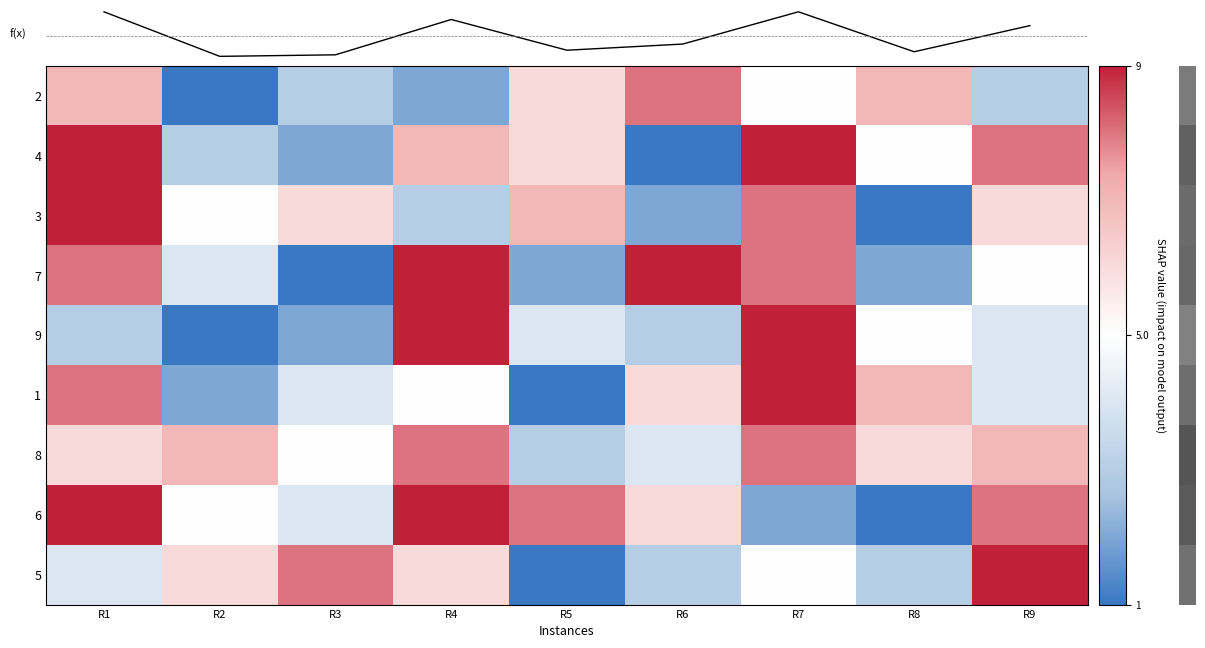

Reading left to right, transcribe all the data shown in this chart.

2: R1=7	R2=1	R3=3	R4=2	R5=6	R6=8	R7=5	R8=7	R9=3
4: R1=9	R2=3	R3=2	R4=7	R5=6	R6=1	R7=9	R8=5	R9=8
3: R1=9	R2=5	R3=6	R4=3	R5=7	R6=2	R7=8	R8=1	R9=6
7: R1=8	R2=4	R3=1	R4=9	R5=2	R6=9	R7=8	R8=2	R9=5
9: R1=3	R2=1	R3=2	R4=9	R5=4	R6=3	R7=9	R8=5	R9=4
1: R1=8	R2=2	R3=4	R4=5	R5=1	R6=6	R7=9	R8=7	R9=4
8: R1=6	R2=7	R3=5	R4=8	R5=3	R6=4	R7=8	R8=6	R9=7
6: R1=9	R2=5	R3=4	R4=9	R5=8	R6=6	R7=2	R8=1	R9=8
5: R1=4	R2=6	R3=8	R4=6	R5=1	R6=3	R7=5	R8=3	R9=9